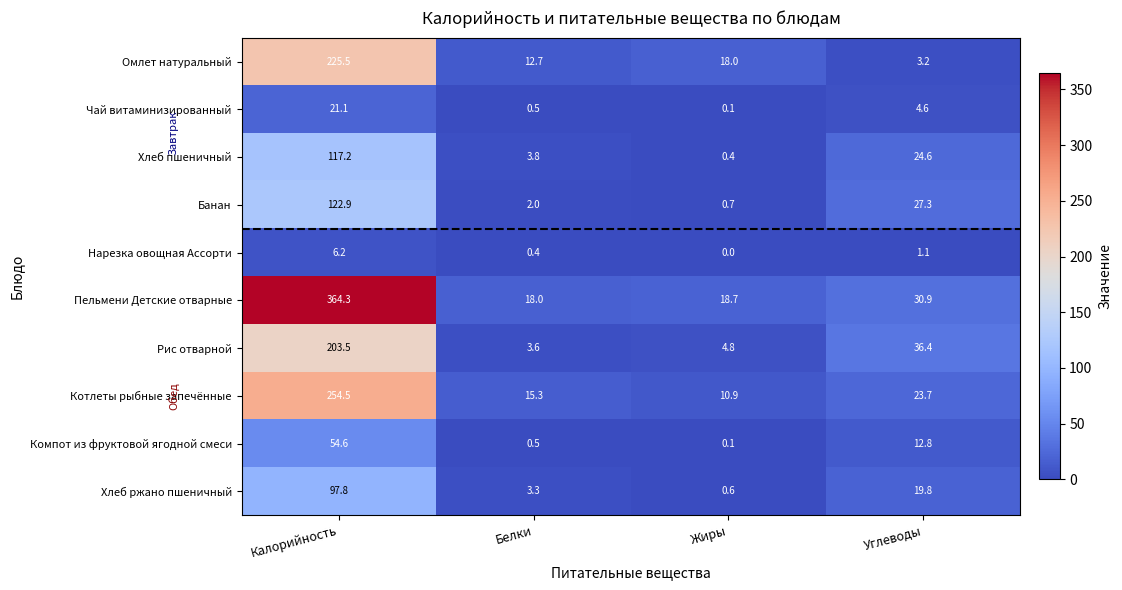

What is the difference between the maximum and minimum values in the Котлеты рыбные запечённые series?

243.6